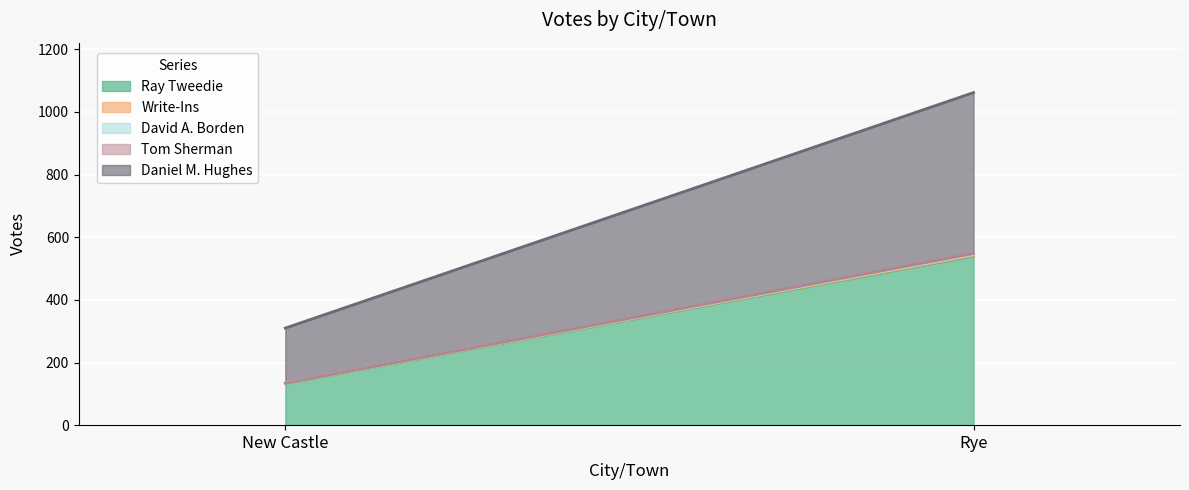

What is the label of the 1st point from the right?

Rye